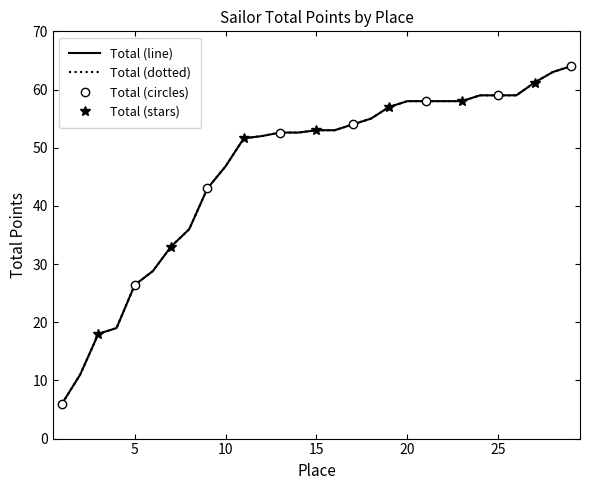

Which label corresponds to the largest value in the chart?

29